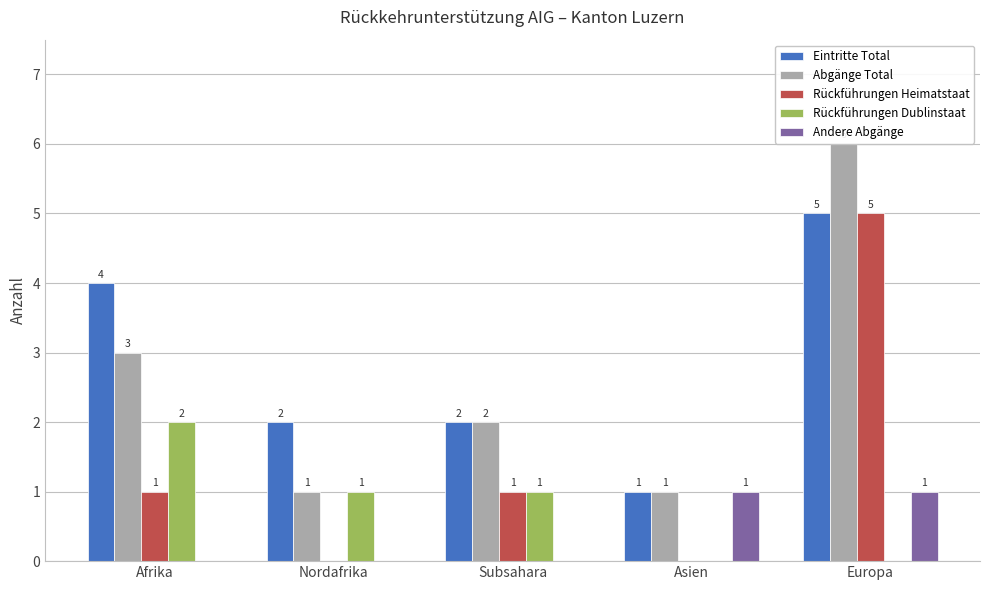

What is the sum of all Rückführungen Dublinstaat values?

4